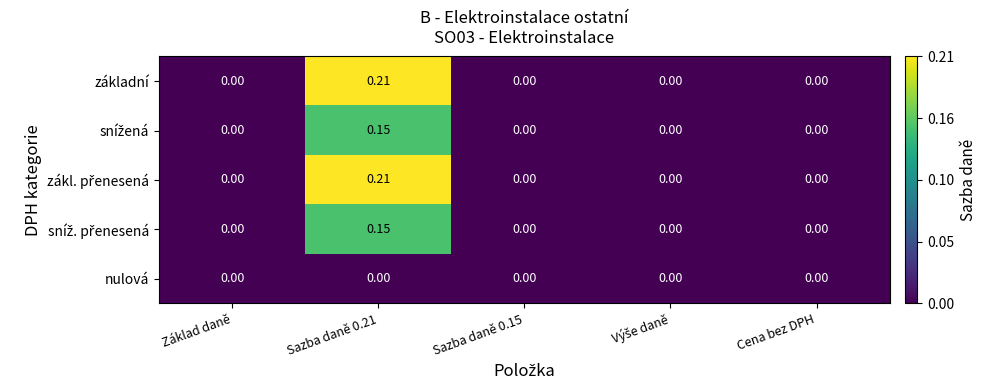

At which category is the sum across all series the highest?

Sazba daně 0.21